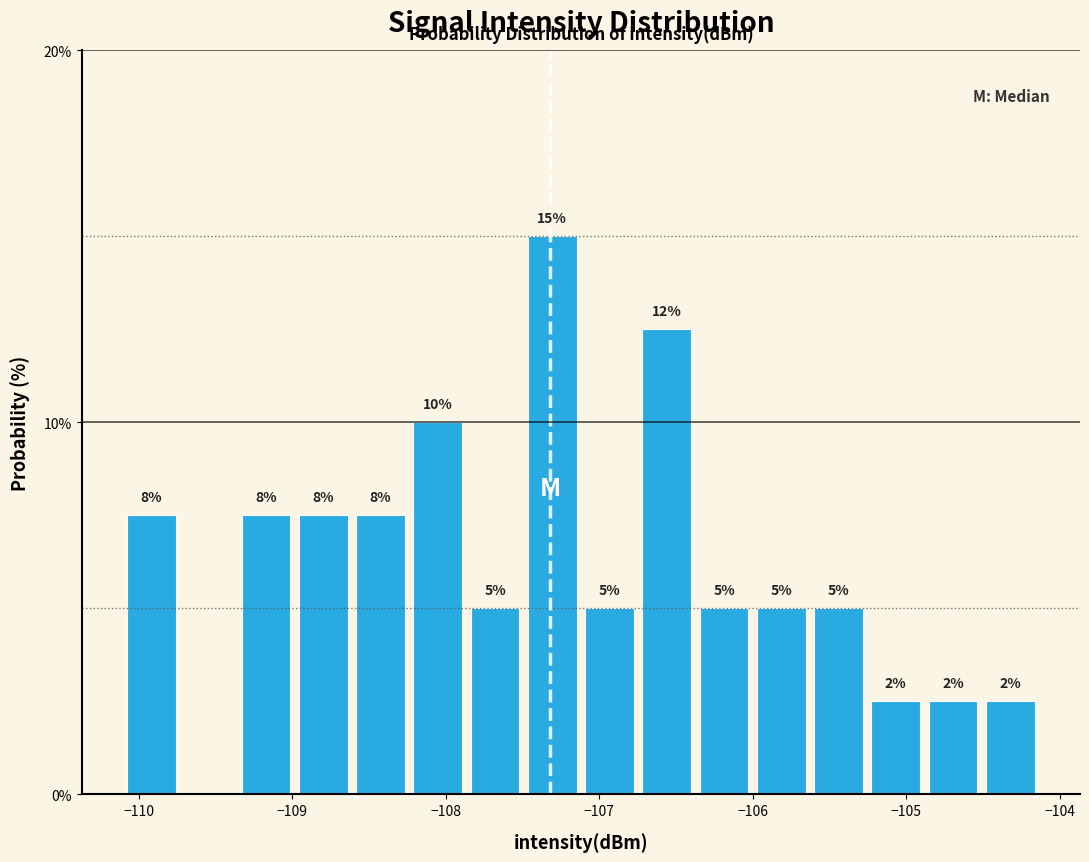

Around what value on the x-axis is the tallest bar? Give the approximate position of its centre, as read against the axis.

-107.3